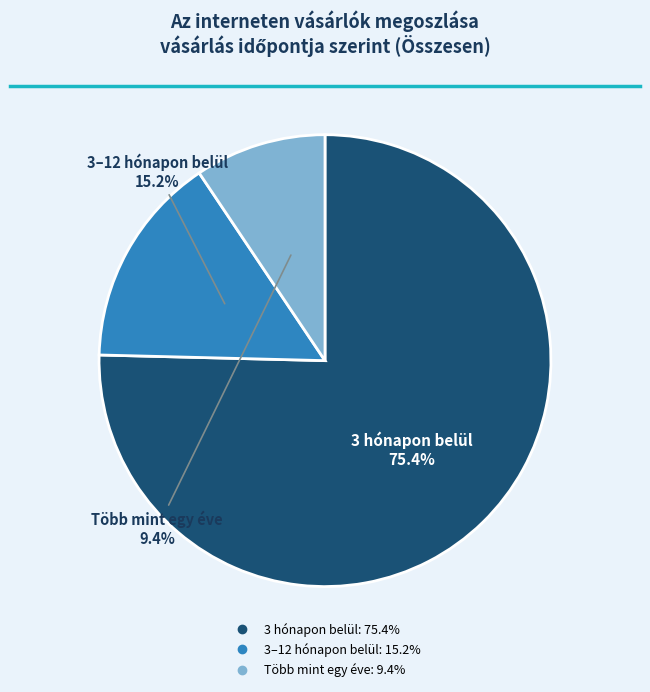

What is the majority slice?

3 hónapon belül